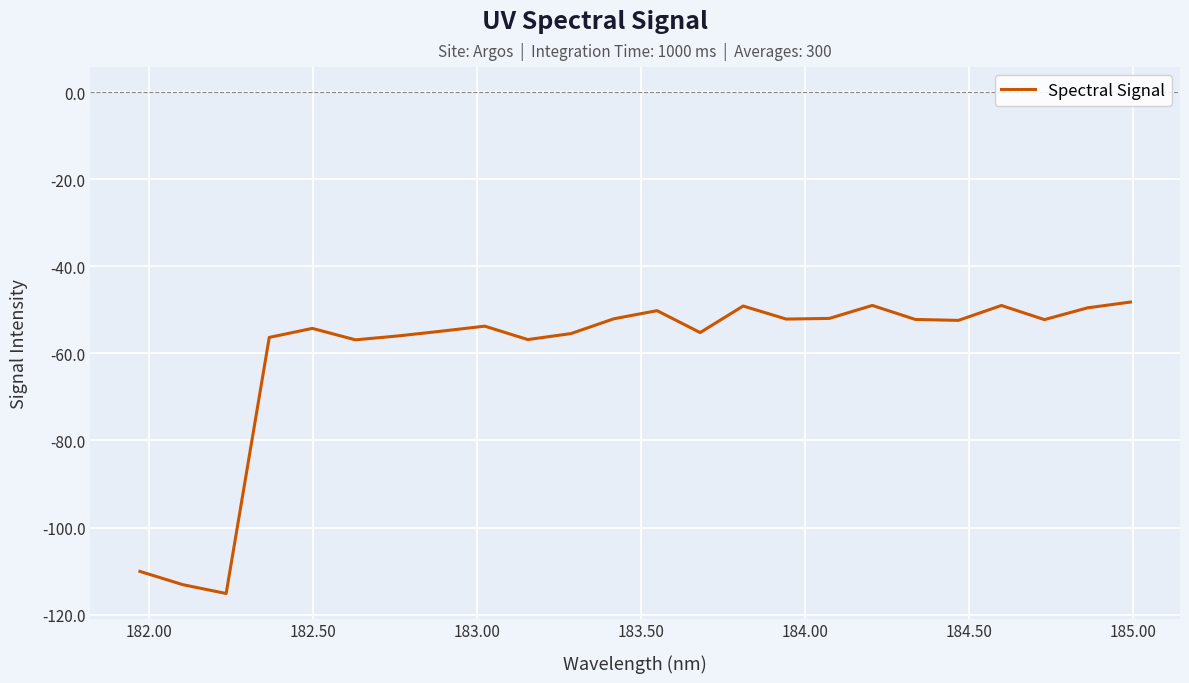

What is the minimum value shown in the chart?

-115.1